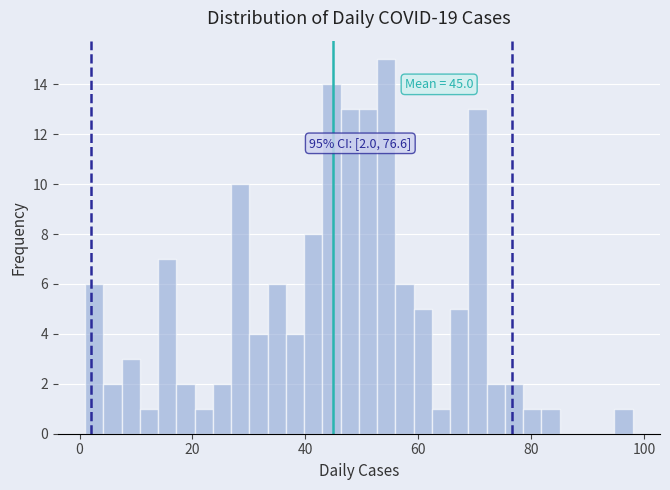

Read against the x-axis, roughly where is the centre of the tallest bar?

54